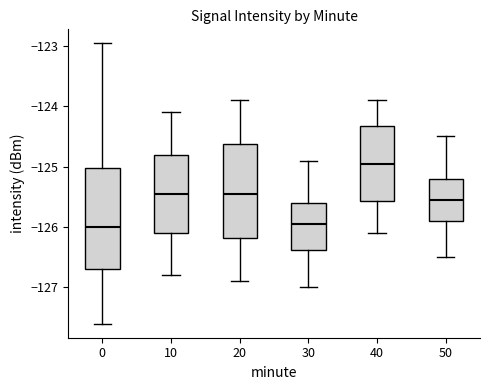

Which box is the tallest, from its lower edge to its upper edge?

0